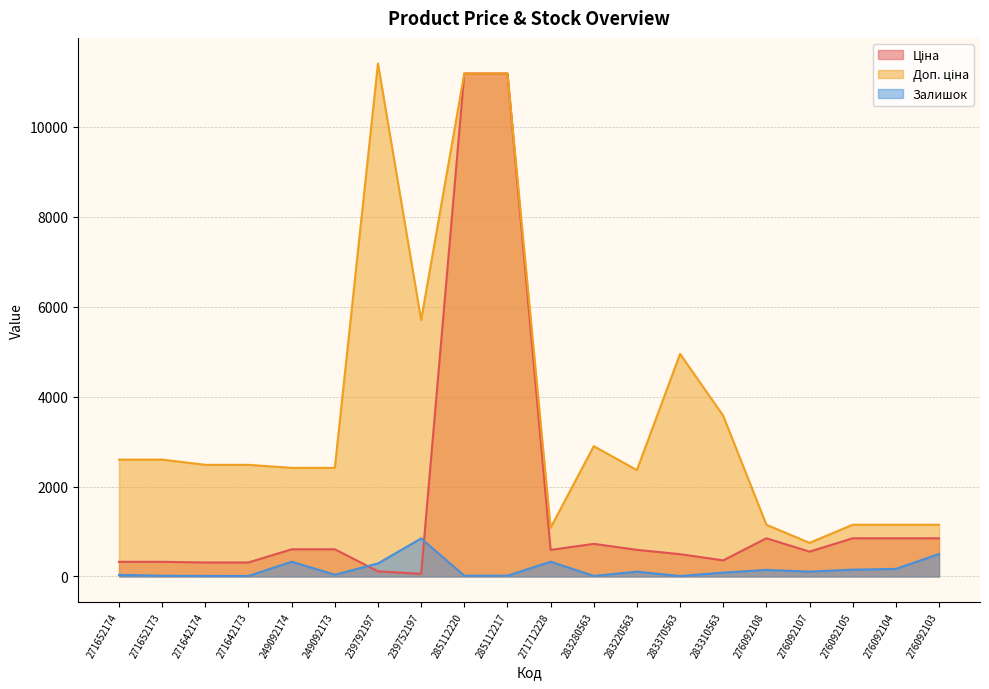

Which category has the highest value across all series?

239792197